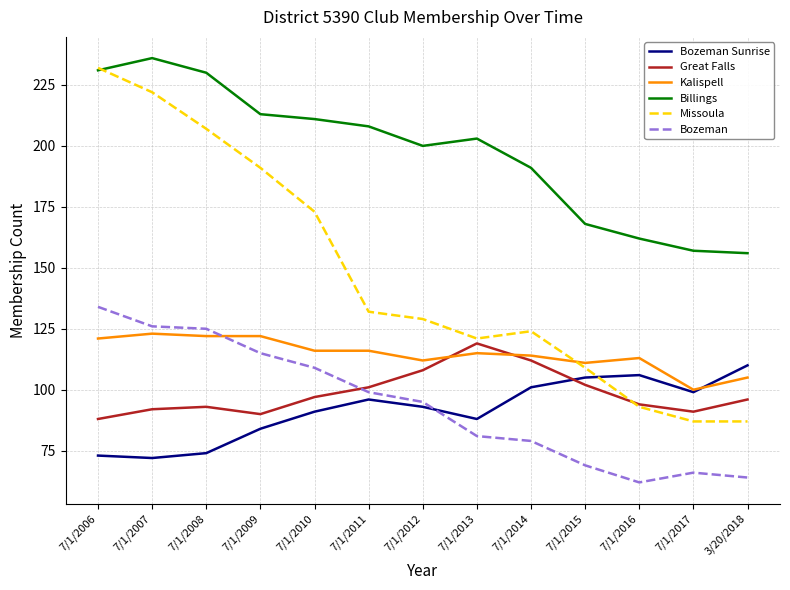

The Missoula series shows 222 at 7/1/2007. True or false?

True